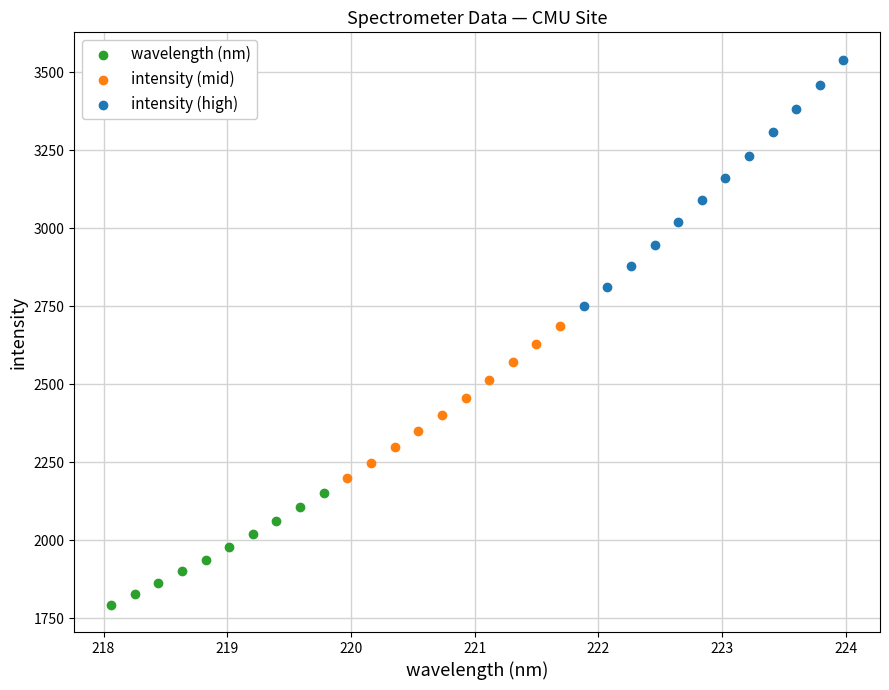

Which series has the largest Y range (max minus min)?

intensity (high)